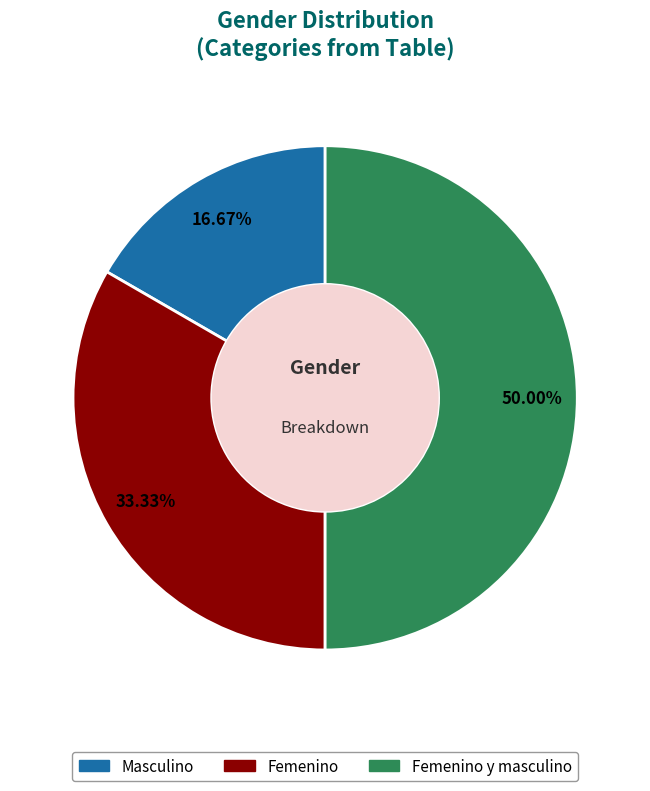

Combined, what portion of the pie is Femenino and Masculino?

50.0%